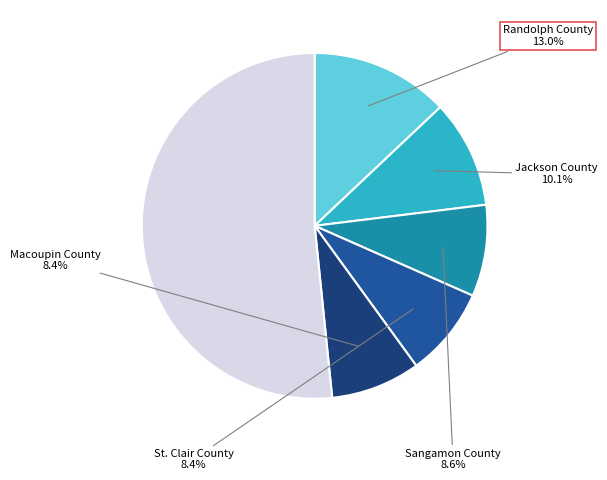

Is there any slice that represents more than half of the pie?

Yes